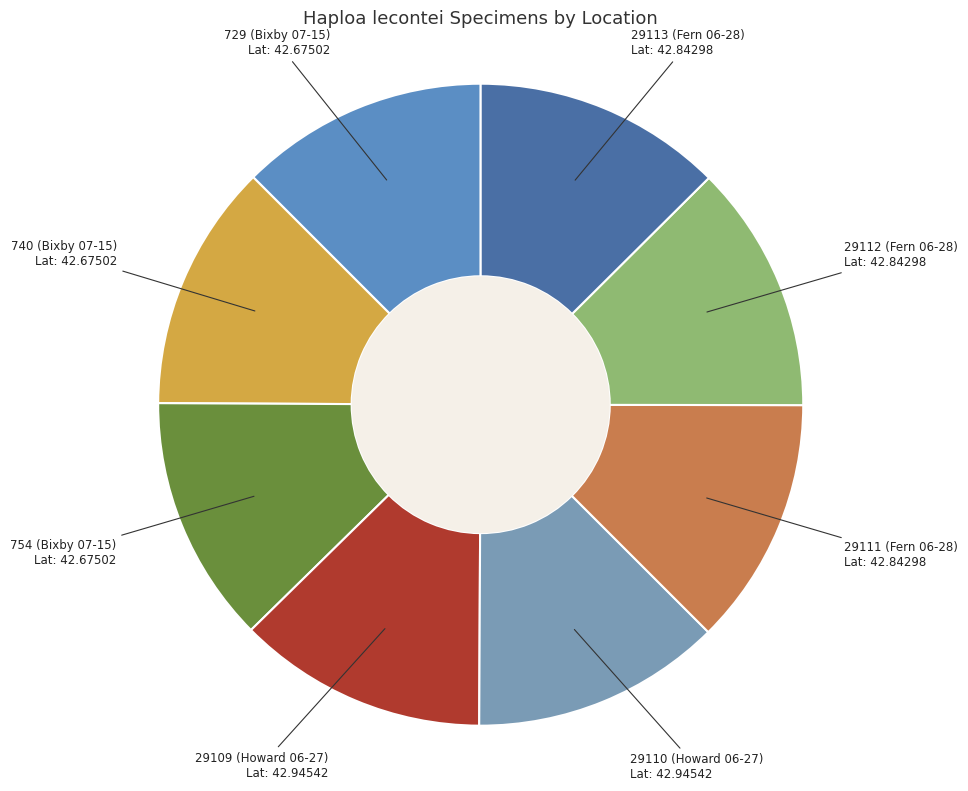

Count the number of slices in the pie.

8